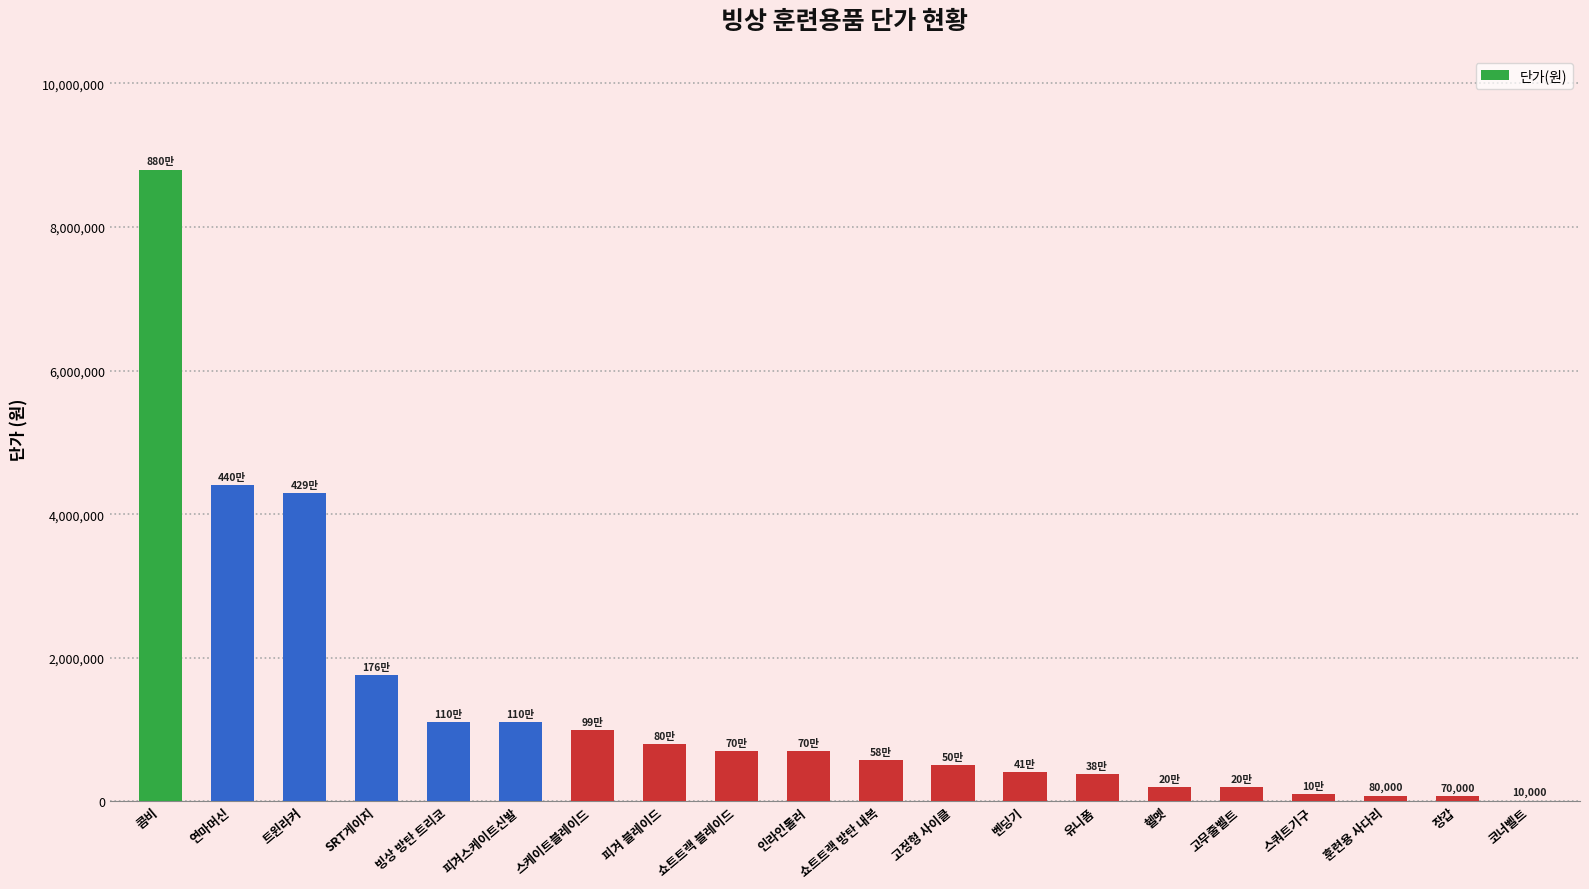

Are the bars horizontal?

No